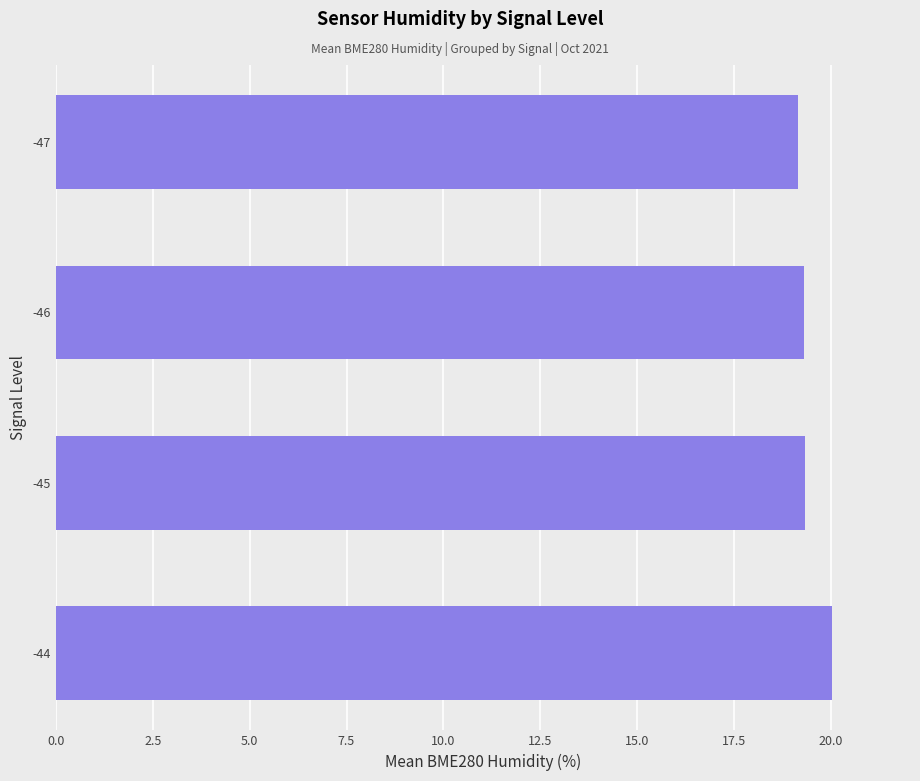

Reading bottom to top, list all the values displayed in this chart.

-44=20.0	-45=19.3	-46=19.3	-47=19.2